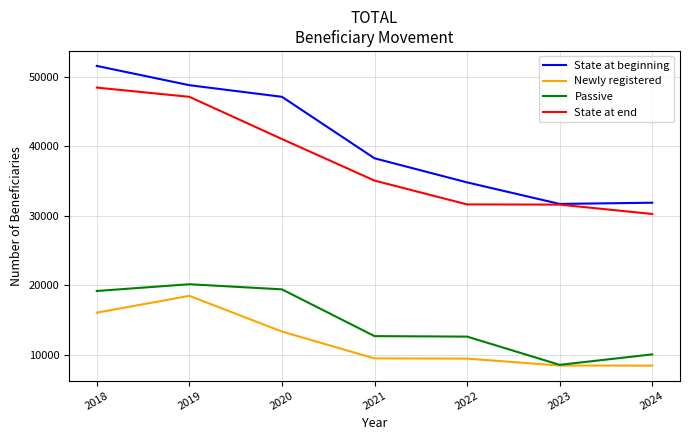

What is the difference between the State at beginning values at 2021 and 2022?

3465